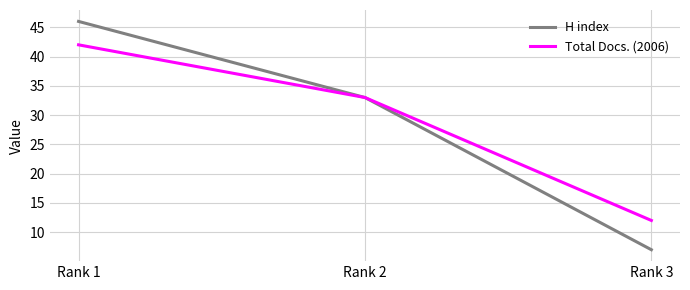

At how many categories does at least one series exceed 15?

2